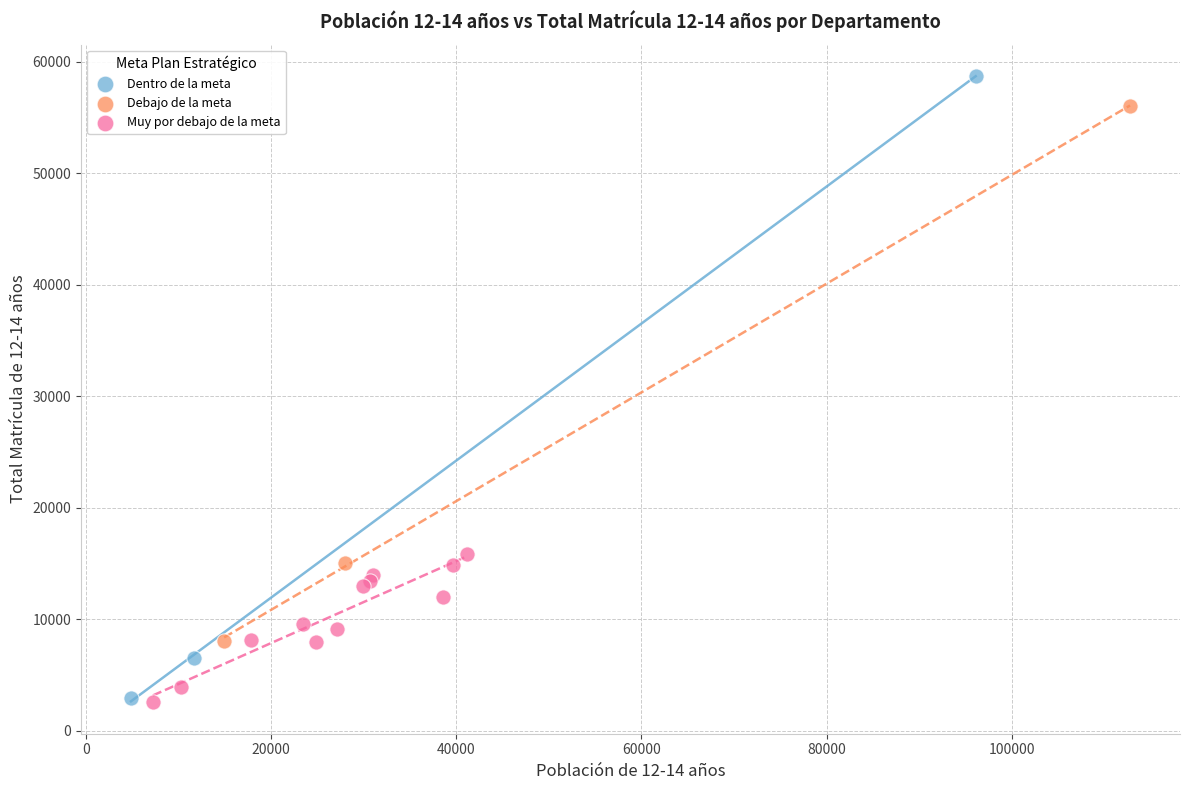

Which series reaches the maximum Y coordinate?

Dentro de la meta